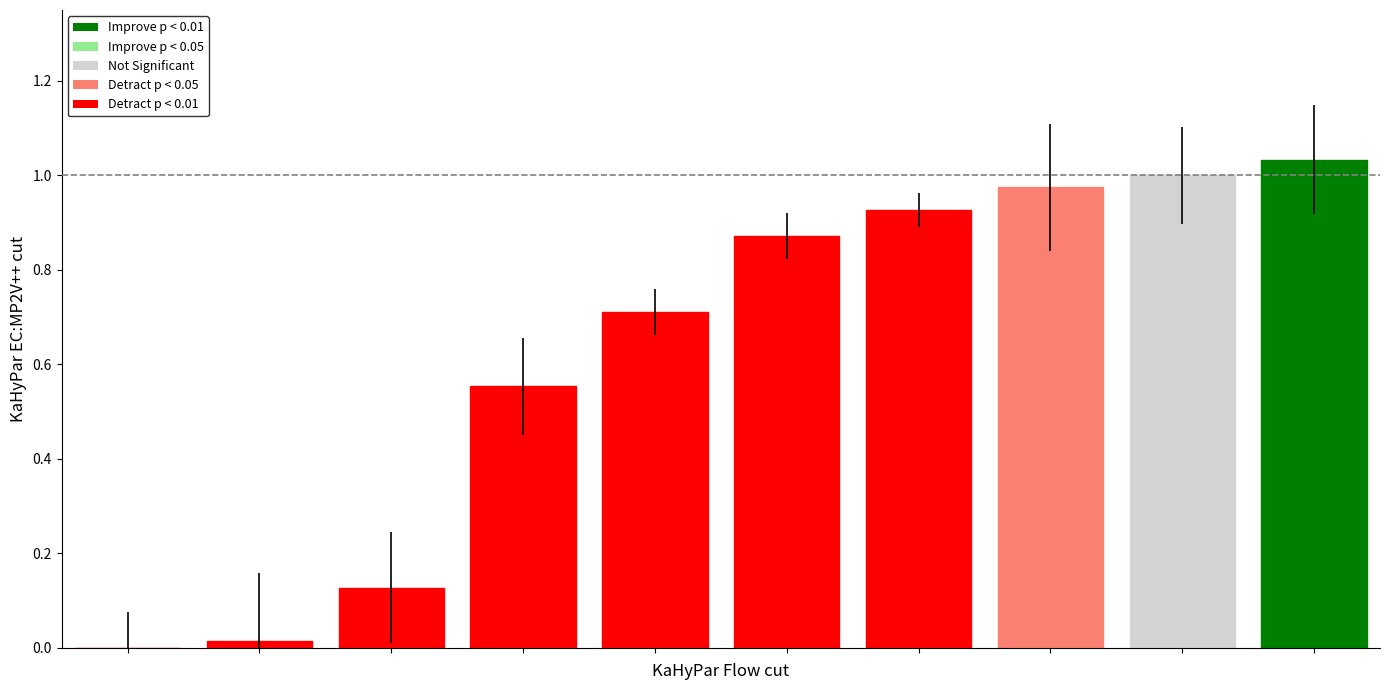

What is the sum of all values?

6.2